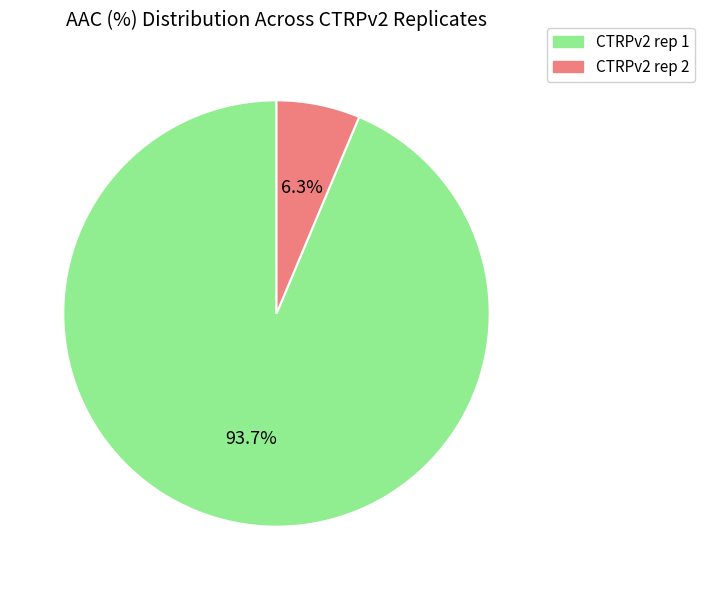

What is the ratio of the value at CTRPv2 rep 2 to the value at CTRPv2 rep 1?

0.1